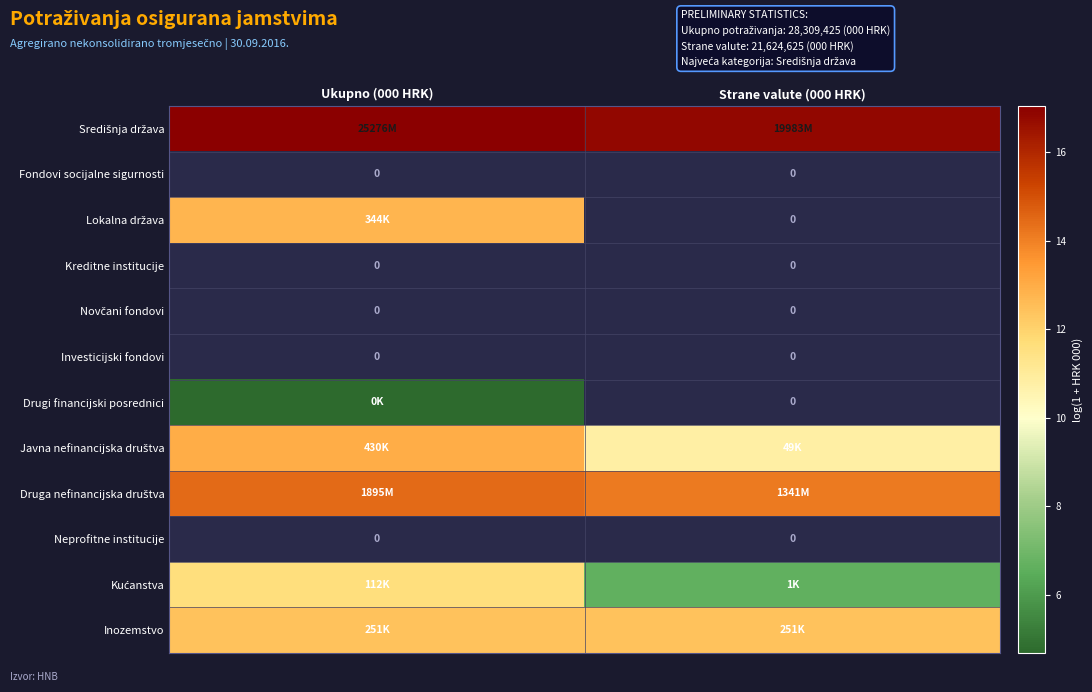

The value of Kućanstva at Ukupno (000 HRK) is 20.0. True or false?

False